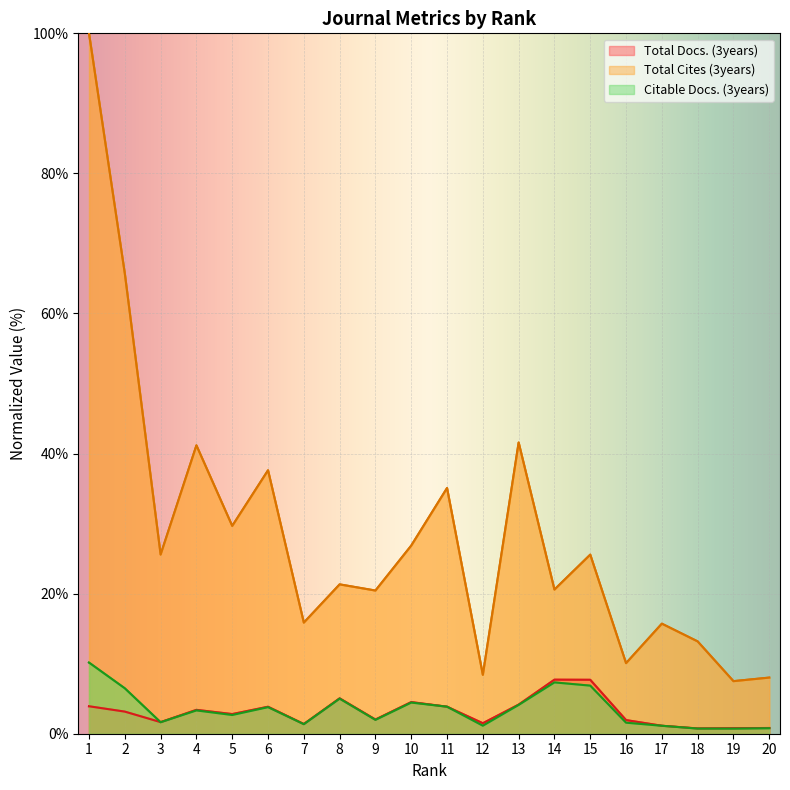

At which category is the sum across all series the highest?

1